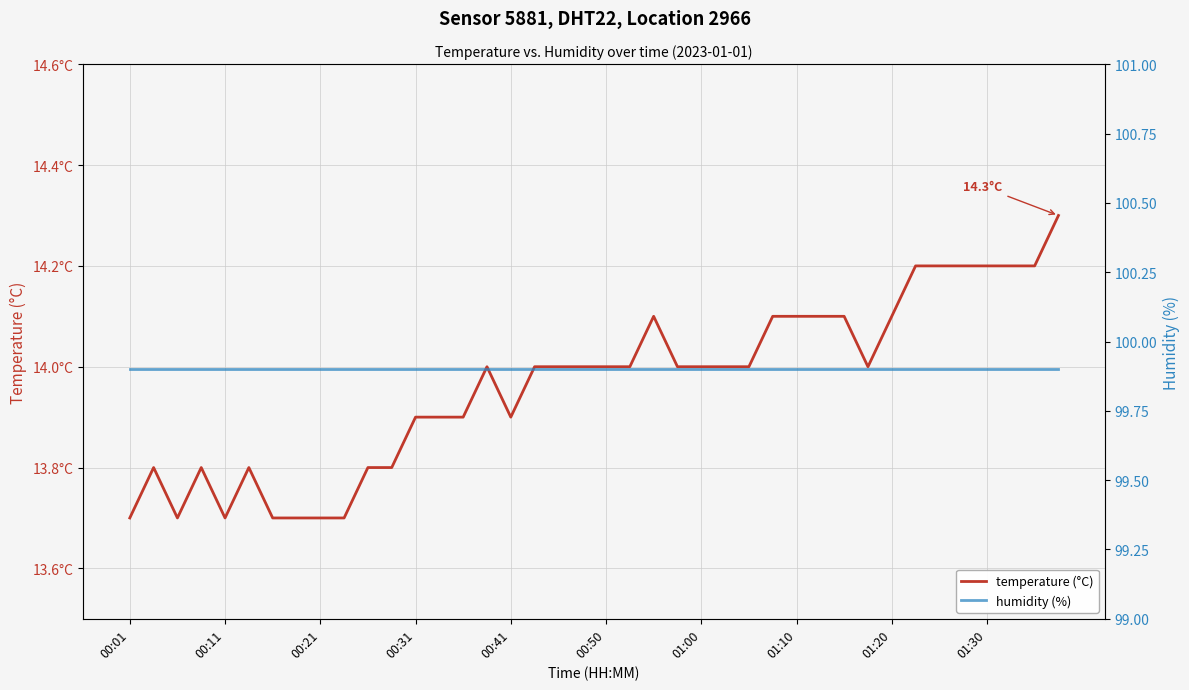

True or false: temperature and humidity intersect in this chart.

False